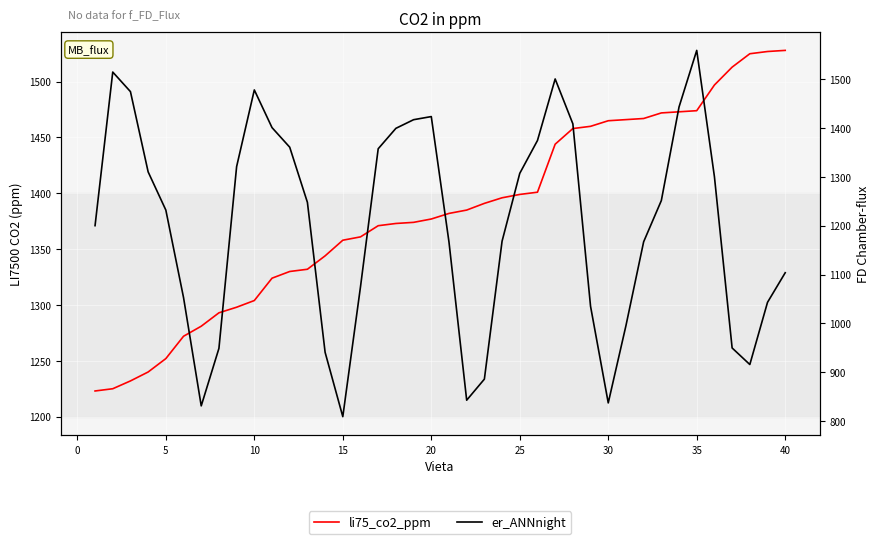

How many values in the li75_co2_ppm series are below 1382?

20